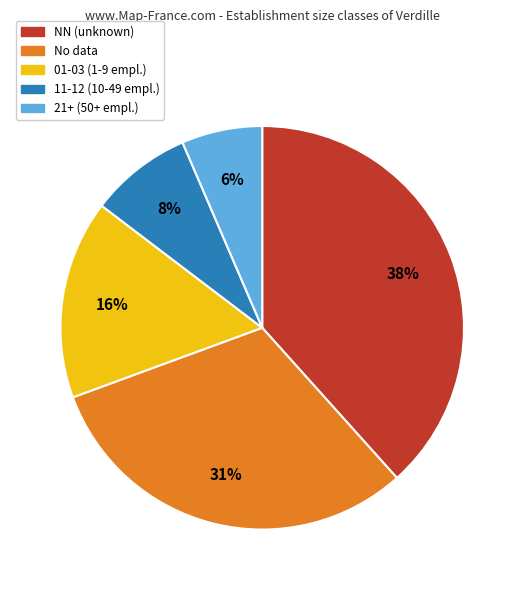

Is there any slice that represents more than half of the pie?

No